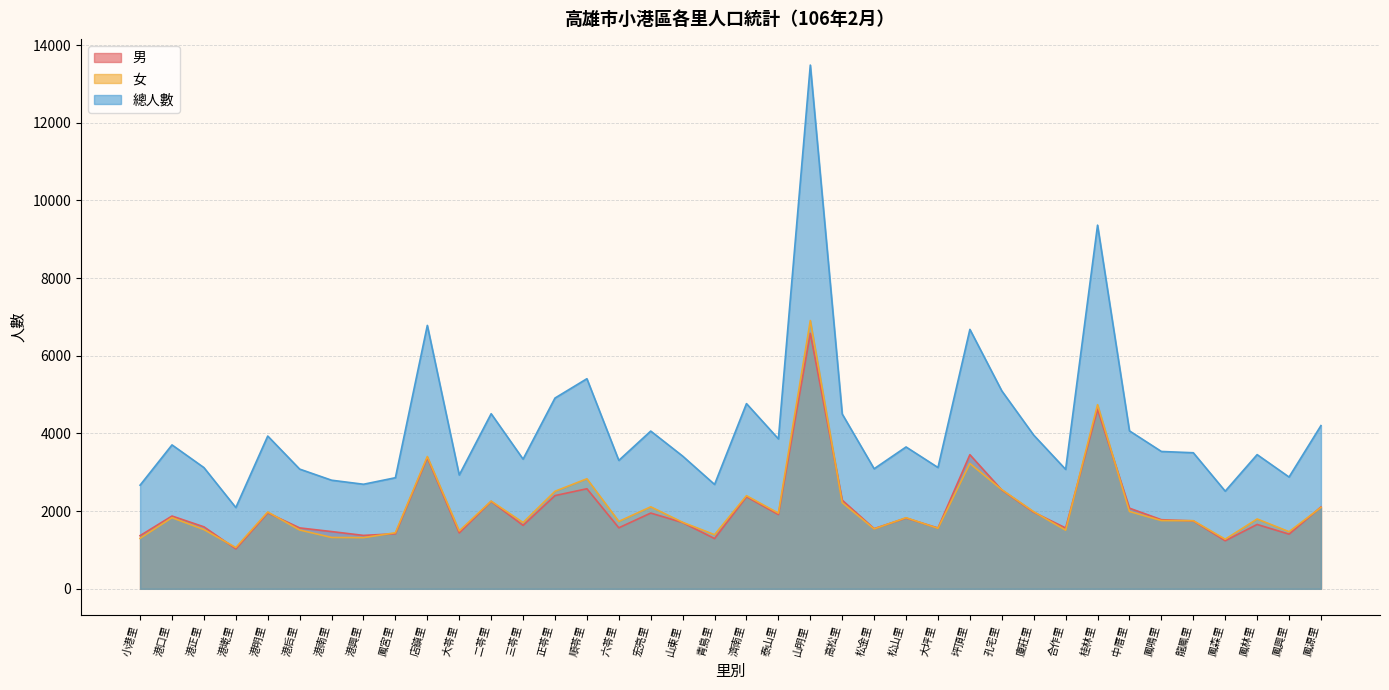

What is the value of the 總人數 point at the 19th from the left?

2687